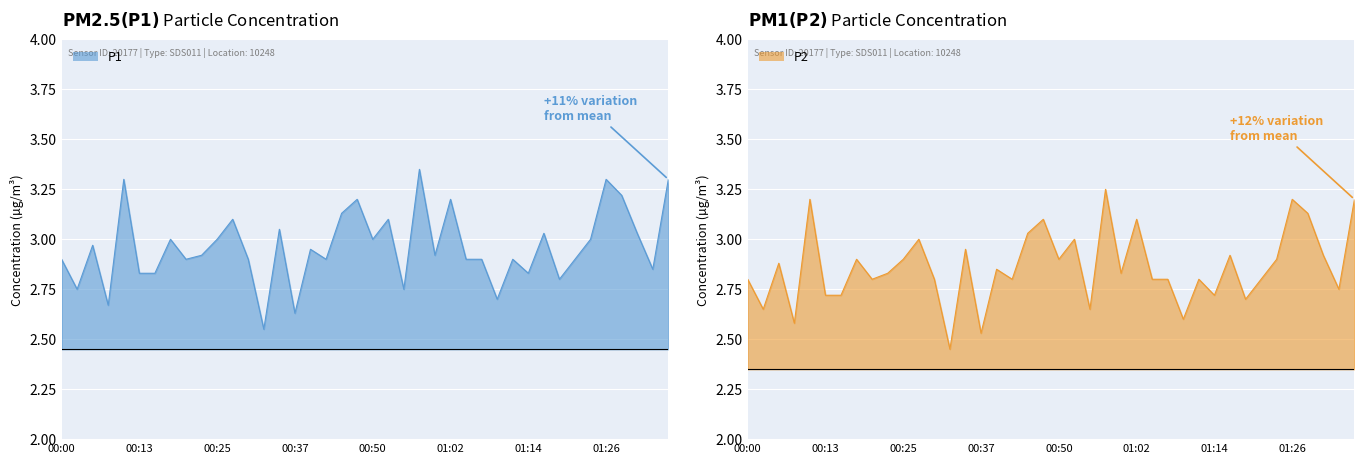

What is the label of the 34th point from the left?

01:22